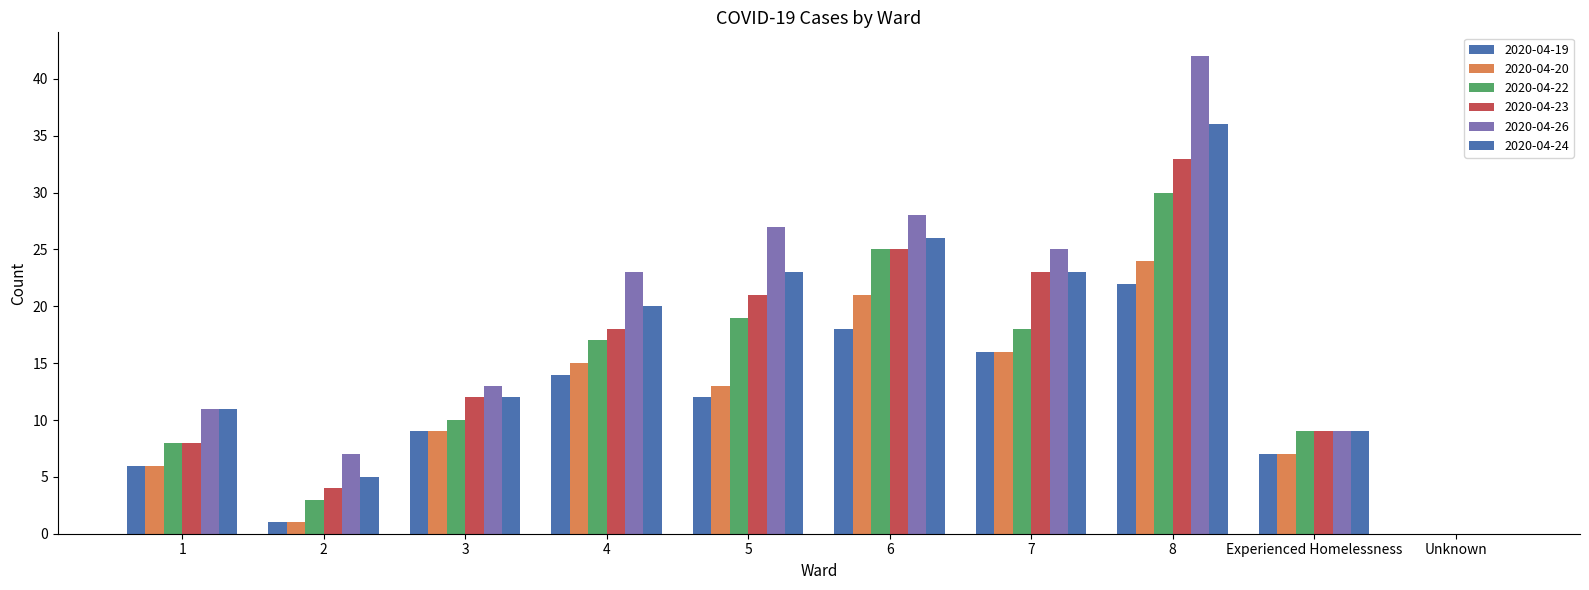

Reading left to right, extract all data points from this chart.

2020-04-19: 1=6	2=1	3=9	4=14	5=12	6=18	7=16	8=22	Experienced Homelessness=7	Unknown=0
2020-04-20: 1=6	2=1	3=9	4=15	5=13	6=21	7=16	8=24	Experienced Homelessness=7	Unknown=0
2020-04-22: 1=8	2=3	3=10	4=17	5=19	6=25	7=18	8=30	Experienced Homelessness=9	Unknown=0
2020-04-23: 1=8	2=4	3=12	4=18	5=21	6=25	7=23	8=33	Experienced Homelessness=9	Unknown=0
2020-04-26: 1=11	2=7	3=13	4=23	5=27	6=28	7=25	8=42	Experienced Homelessness=9	Unknown=0
2020-04-24: 1=11	2=5	3=12	4=20	5=23	6=26	7=23	8=36	Experienced Homelessness=9	Unknown=0